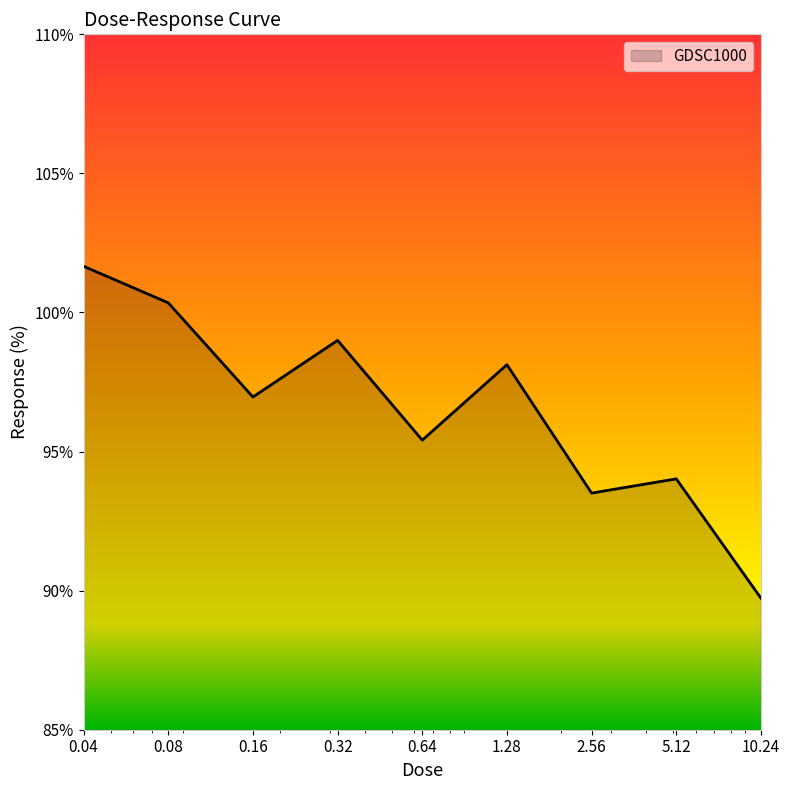

What is the smallest value displayed?

89.7